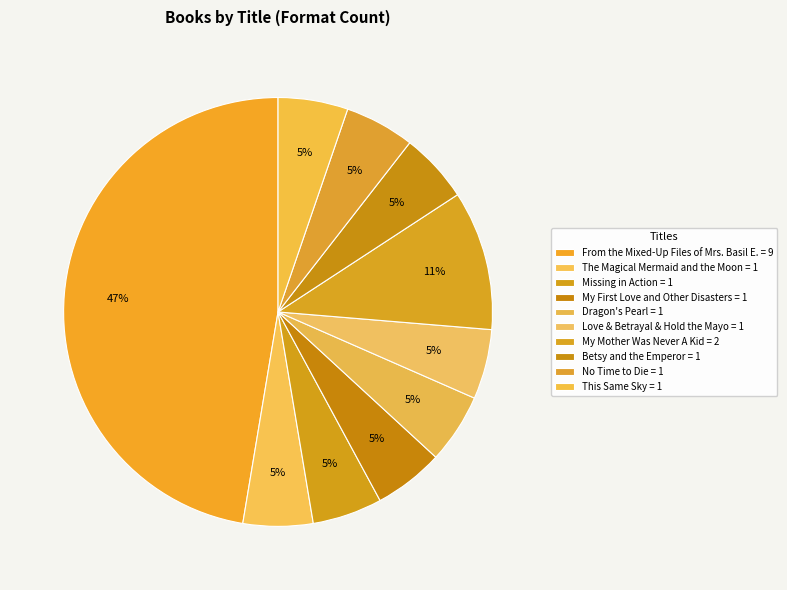

How many segments does this pie chart have?

10